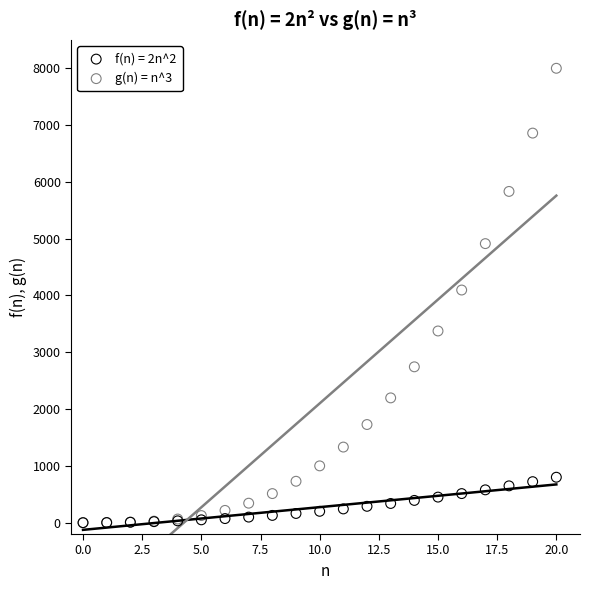

Across all series, what Y value is closest to 4000?

4096